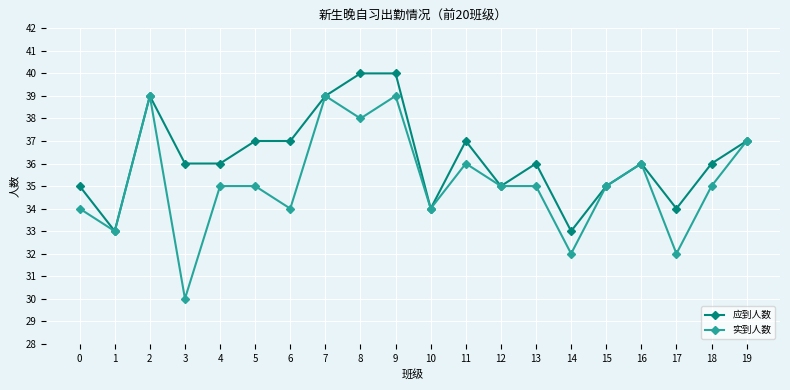

The value of 应到人数 at 3 is 36. True or false?

True